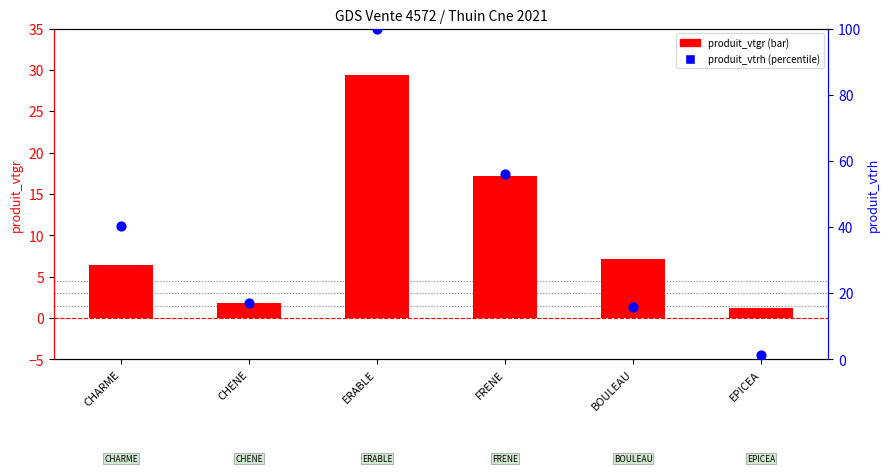

Which series has the largest Y range (max minus min)?

produit_vtrh